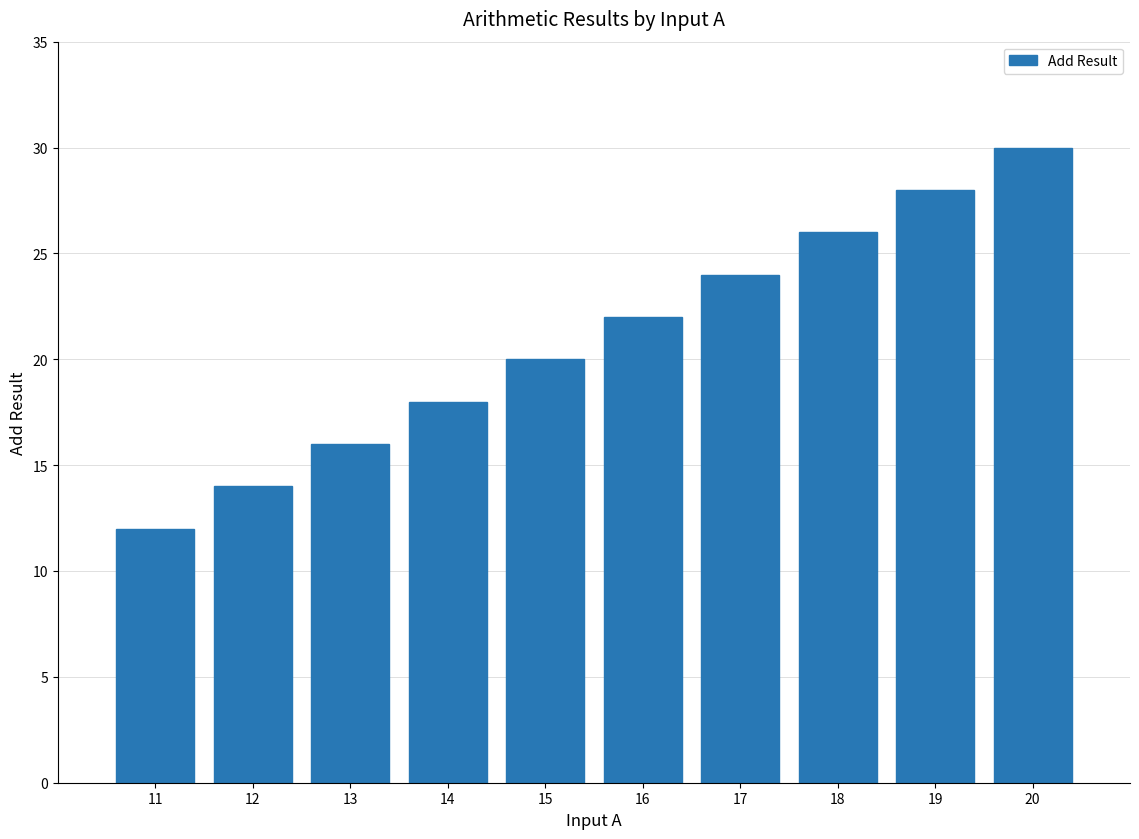

What is the minimum value shown in the chart?

12